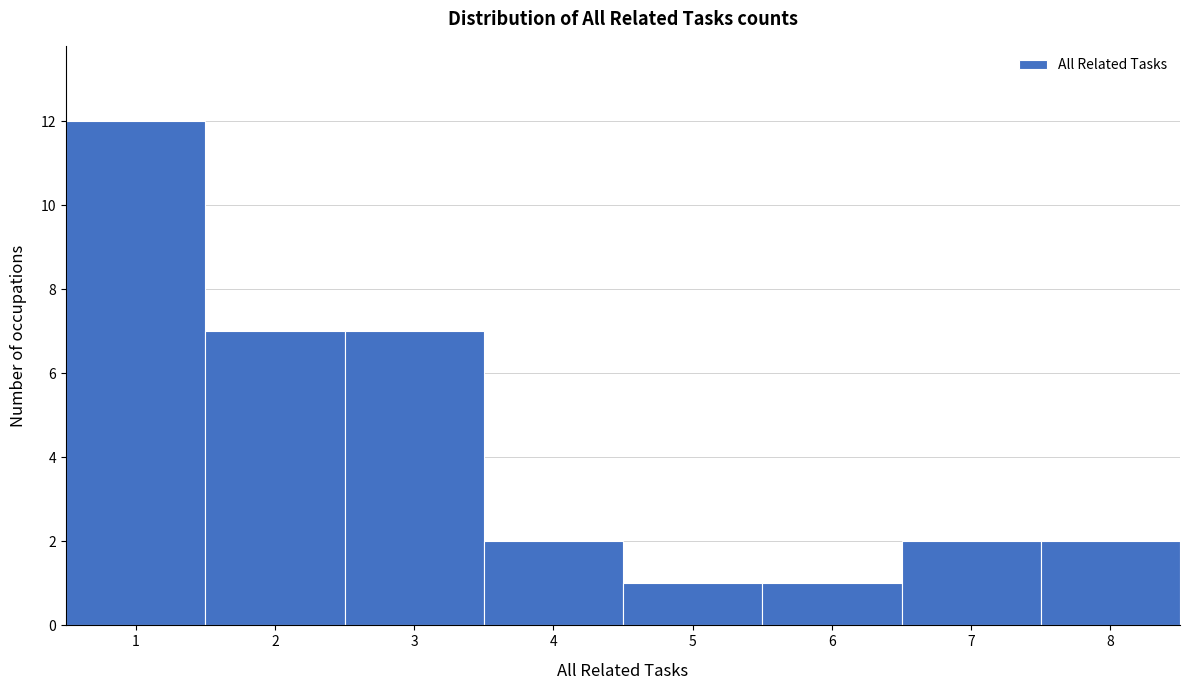

Over which range of the x-axis is the bar tallest?

0.5 to 1.5